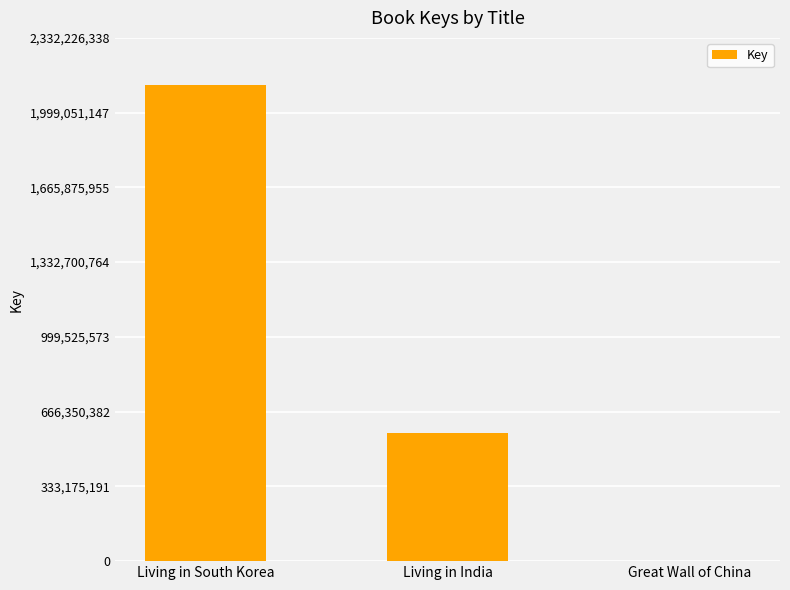

What is the sum of the values at Living in India and Great Wall of China?

571670178